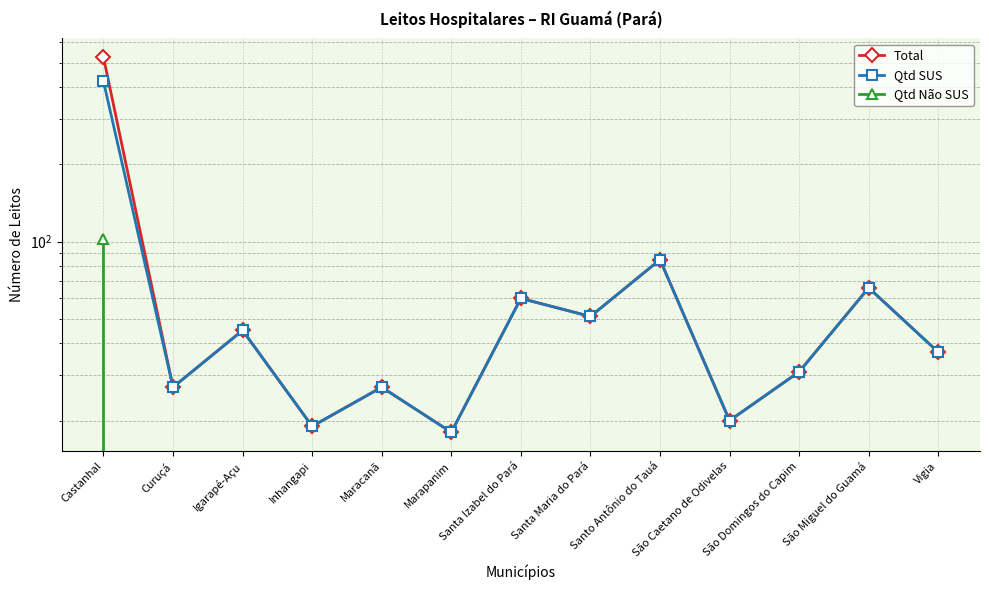

Reading left to right, transcribe all the data shown in this chart.

Total: 525	27	45	19	27	18	60	51	85	20	31	66	37
Qtd SUS: 423	27	45	19	27	18	60	51	85	20	31	66	37
Qtd Não SUS: 102	0	0	0	0	0	0	0	0	0	0	0	0